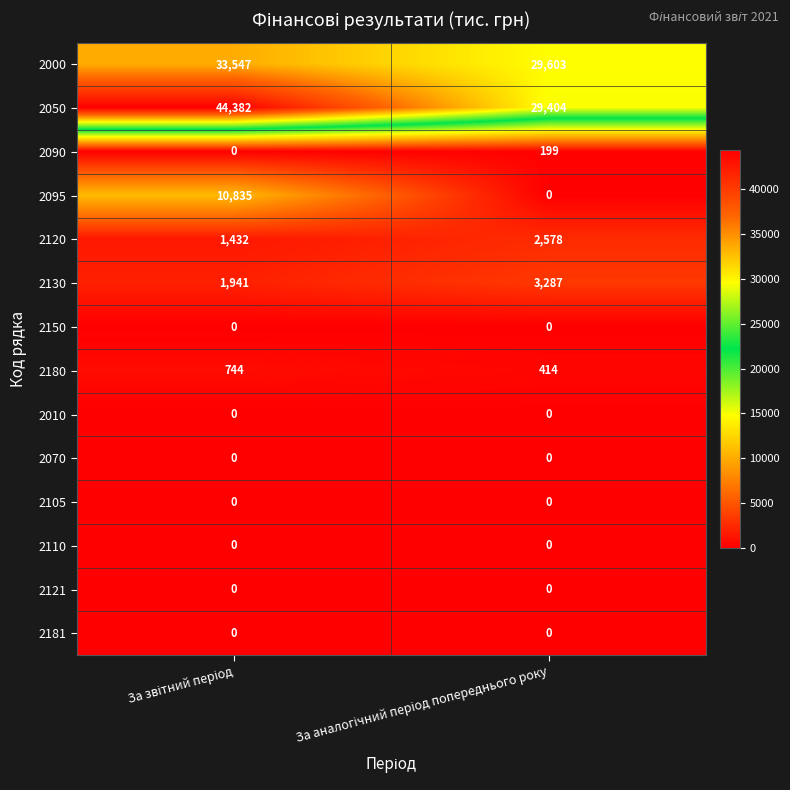

What is the maximum value shown in the chart?

44382